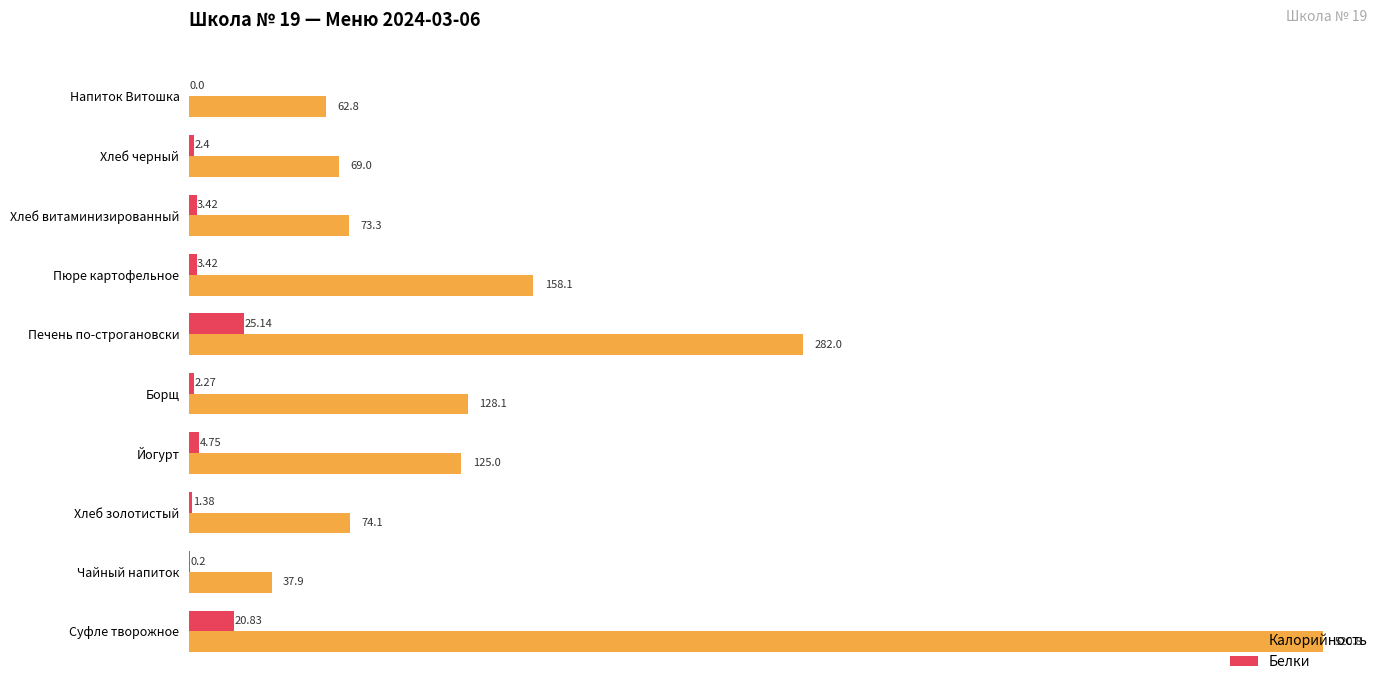

What is the total value across all series at Йогурт?

129.8